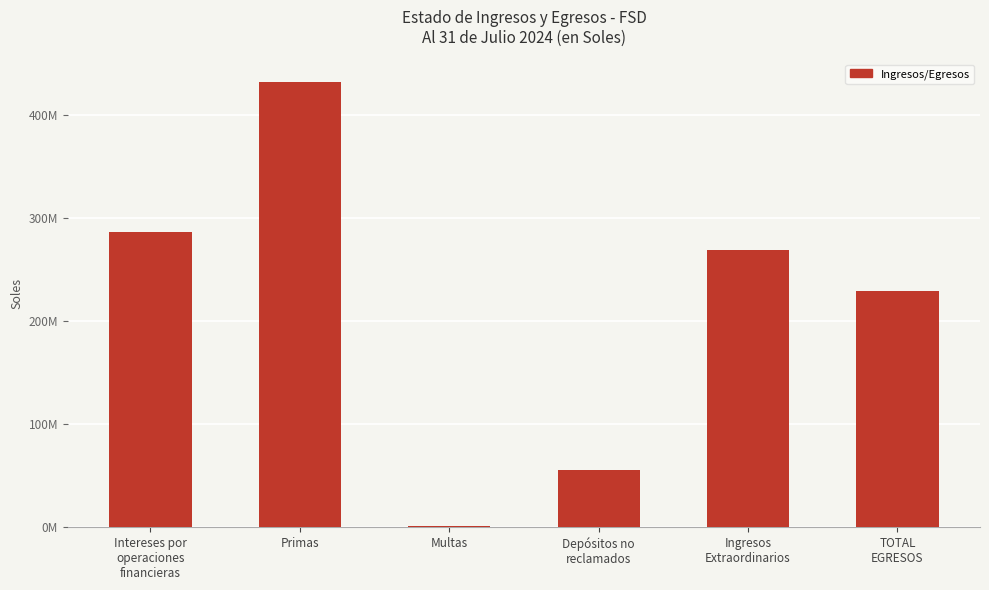

Does the chart contain any negative values?

No